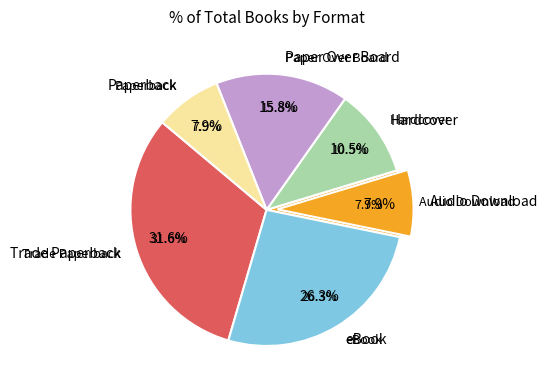

To the nearest percent, what is the difference between the largest and smallest slice percentages?

24%